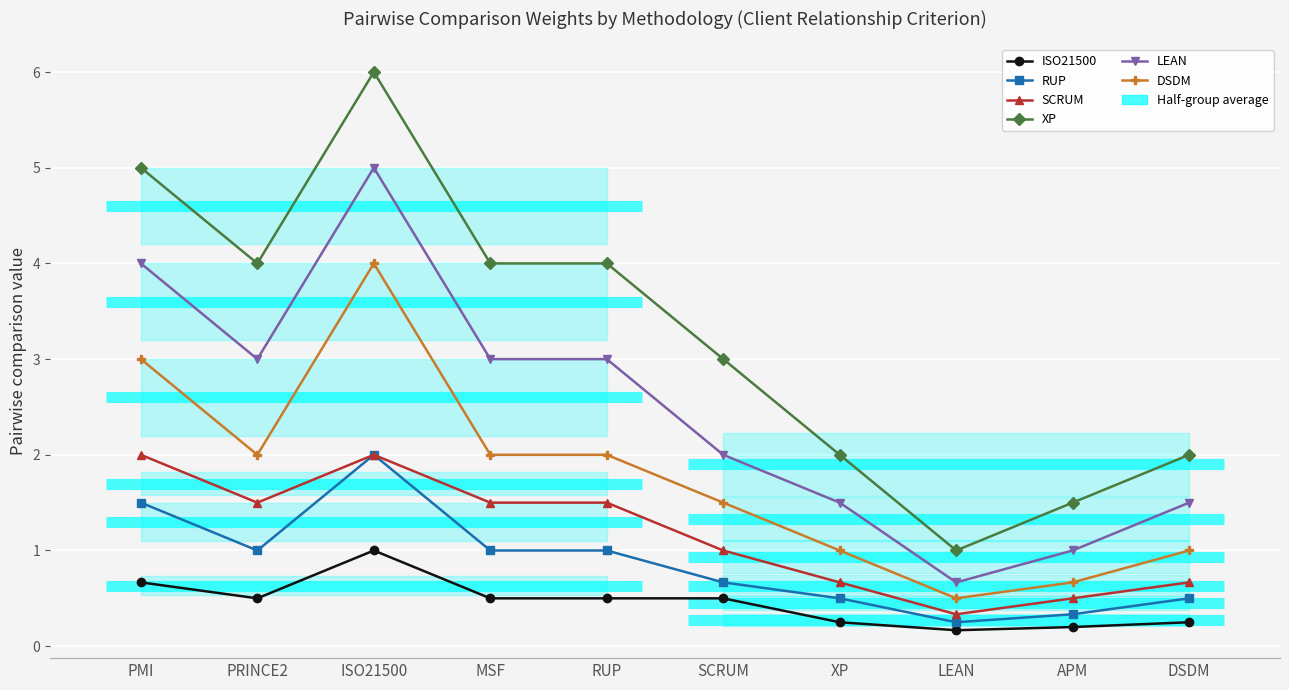

At how many categories does at least one series exceed 0?

10